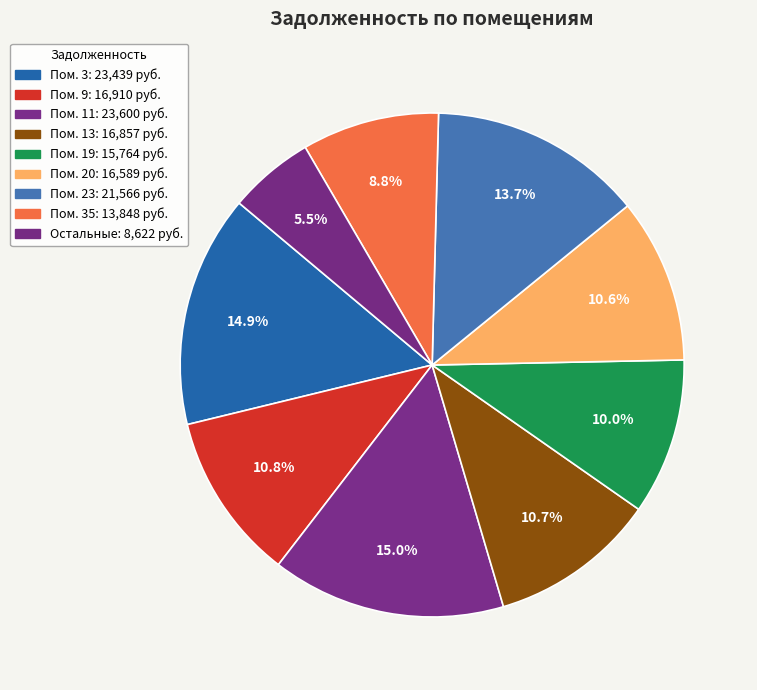

How many segments does this pie chart have?

9